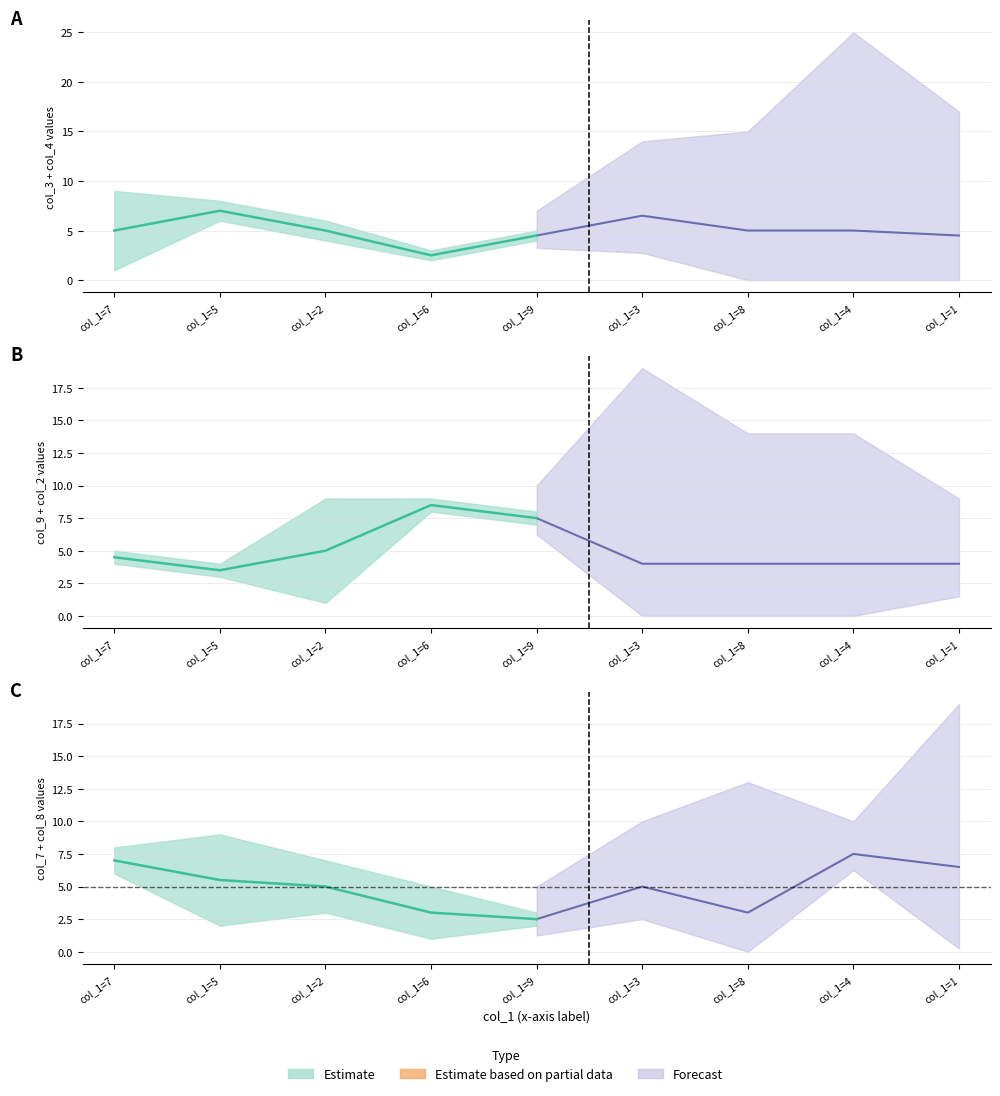

What is the total value across all series at 9?

29